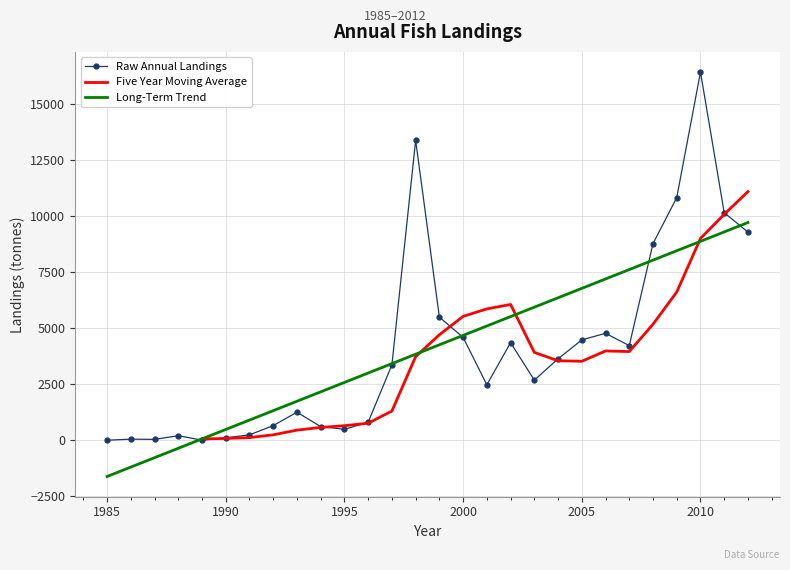

Does the chart have visible grid lines?

Yes